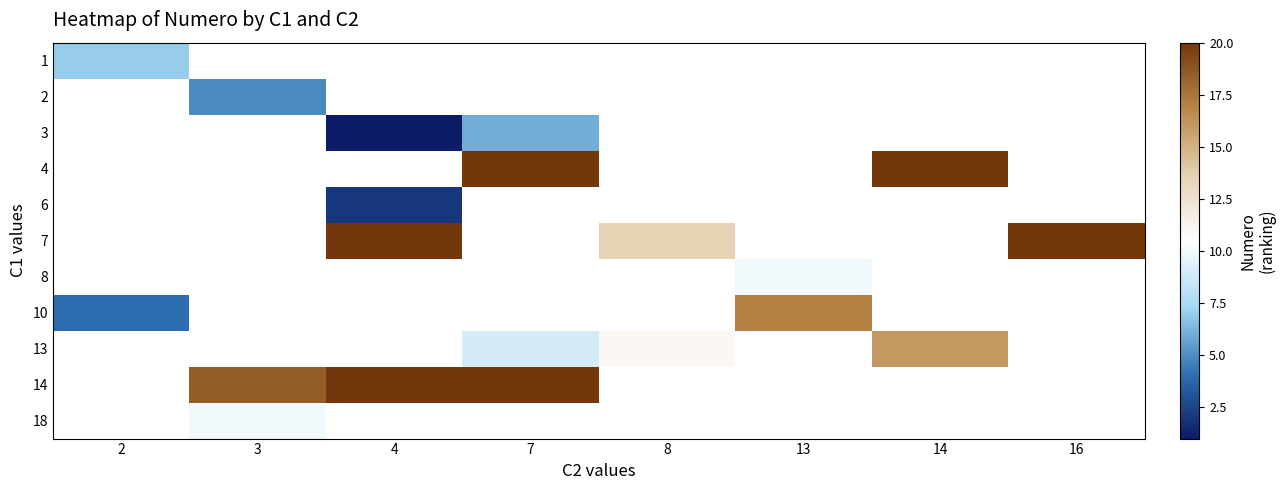

At how many categories does at least one series exceed 21?

4